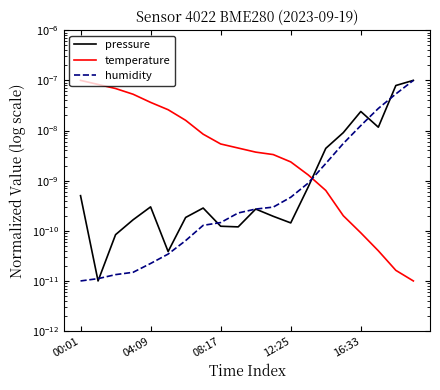

Rank the series by their maximum value, from lowest to highest.

temperature, humidity, pressure